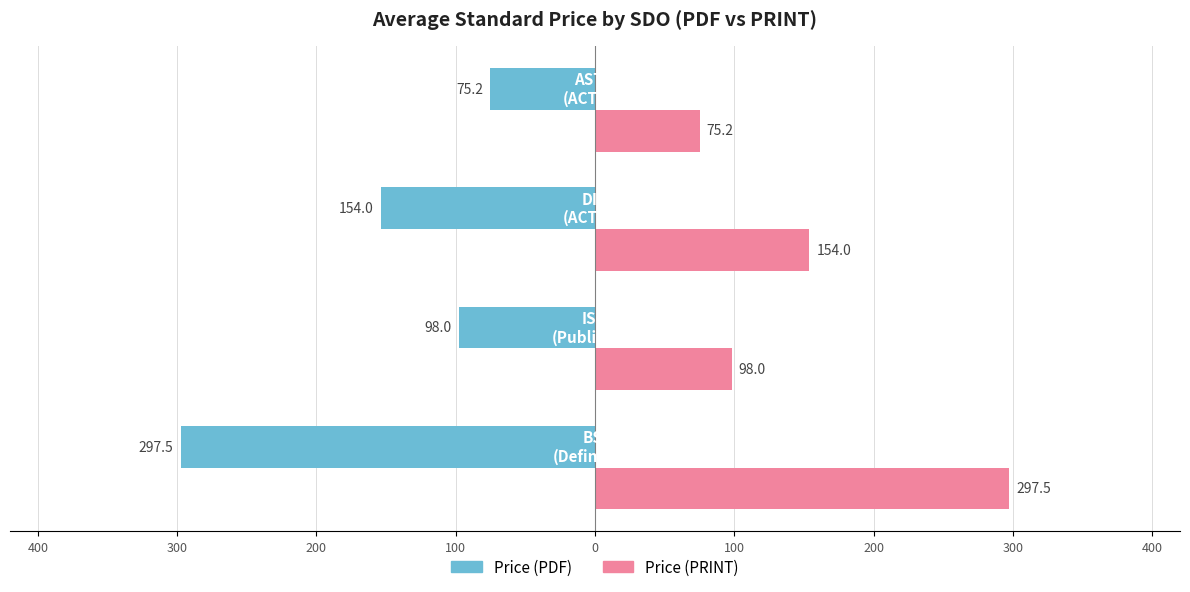

At how many categories does at least one series exceed 203?

1